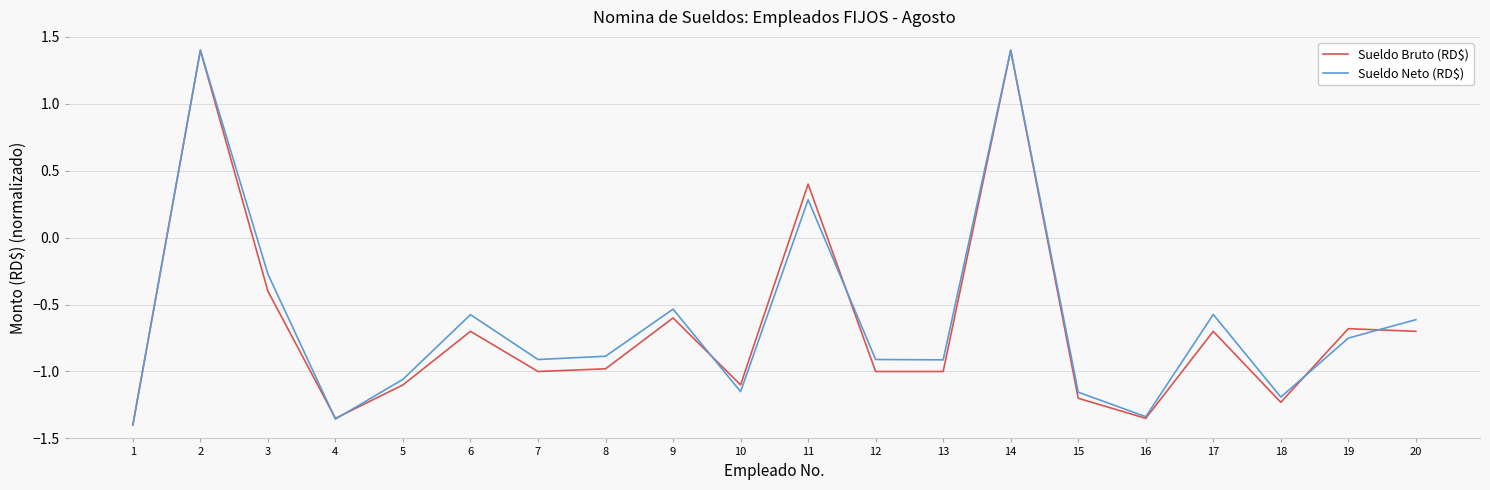

What is the greatest value displayed?

1.4